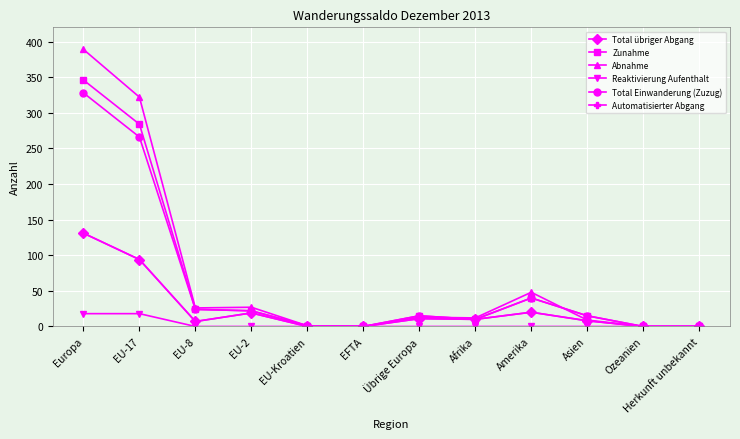

Is this an area chart (filled region under the line)?

No